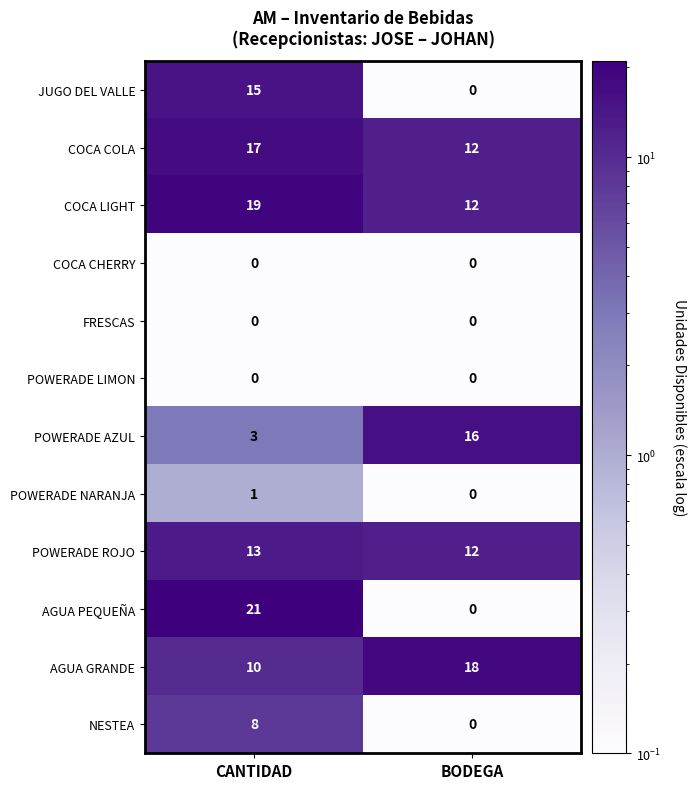

What is the difference between the maximum and minimum values in the JUGO DEL VALLE series?

15